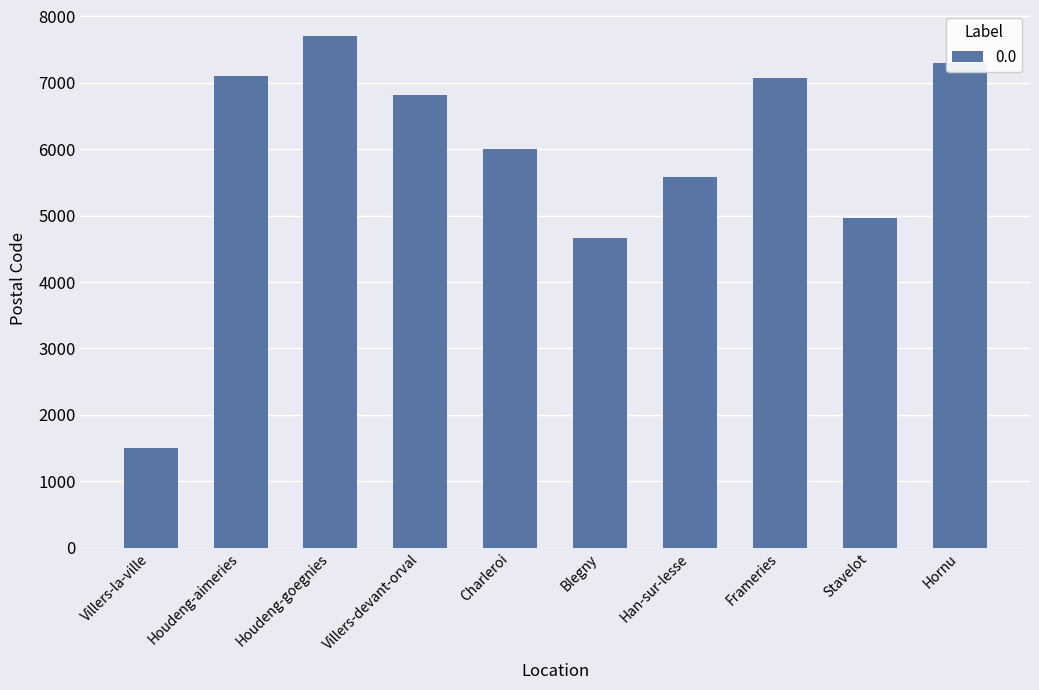

What is the maximum value shown in the chart?

7710